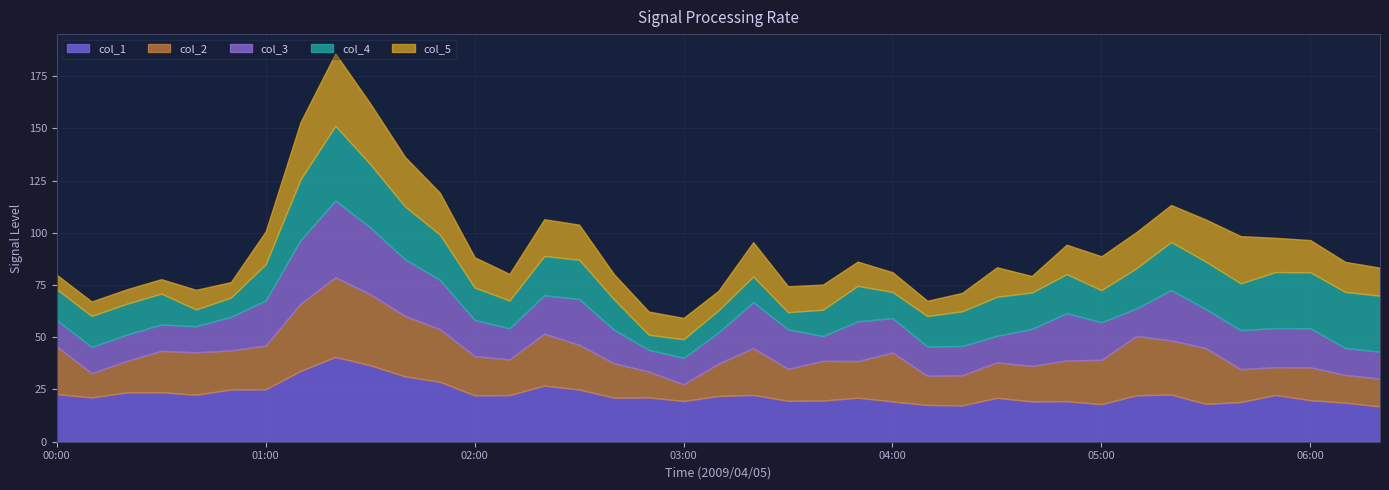

What is the highest value of the col_1 series?

40.6